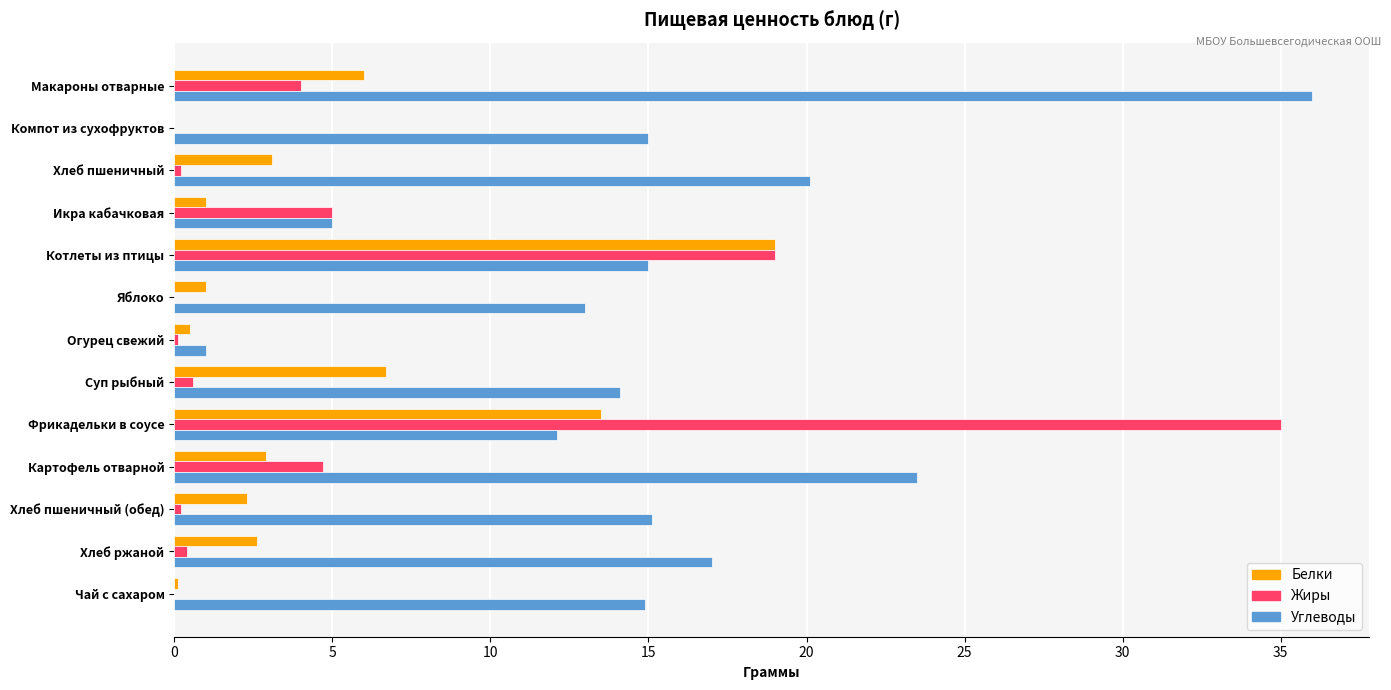

What is the sum of all Углеводы values?

201.8